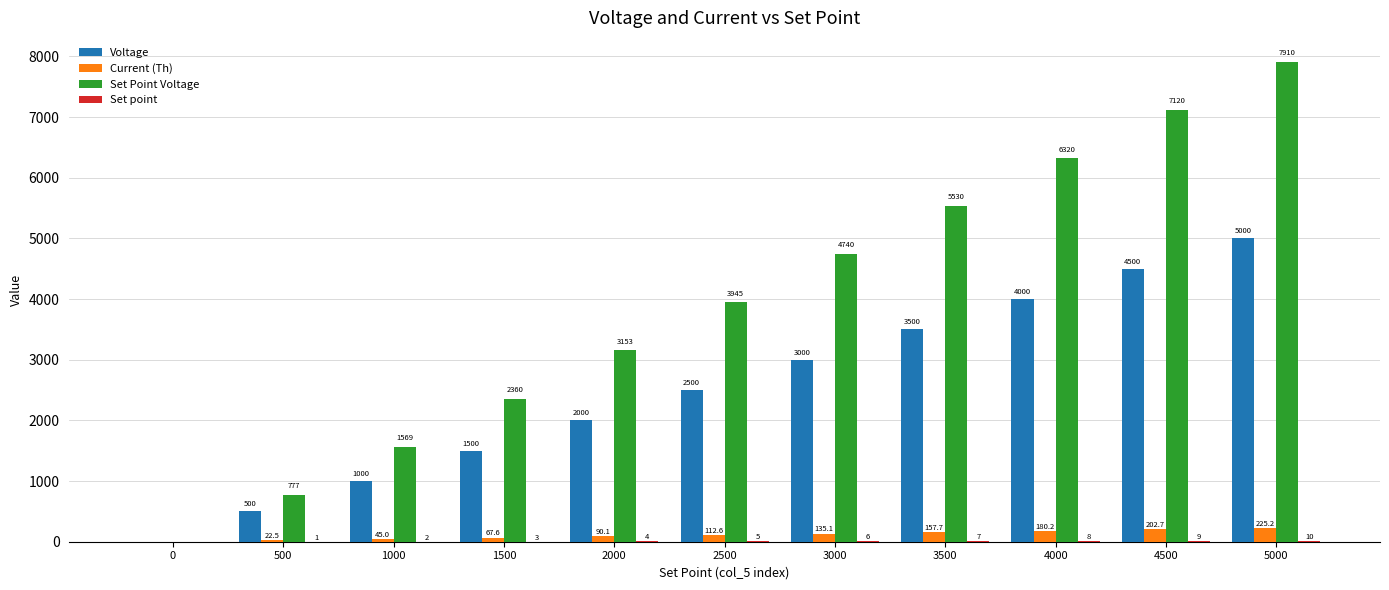

Is the value of Set Point Voltage at 0 greater than the value of Voltage at 500?

No